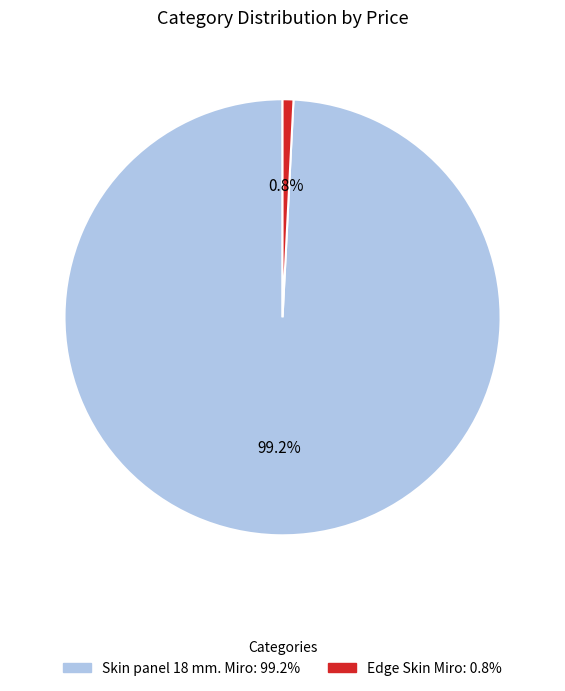

Count the number of slices in the pie.

2